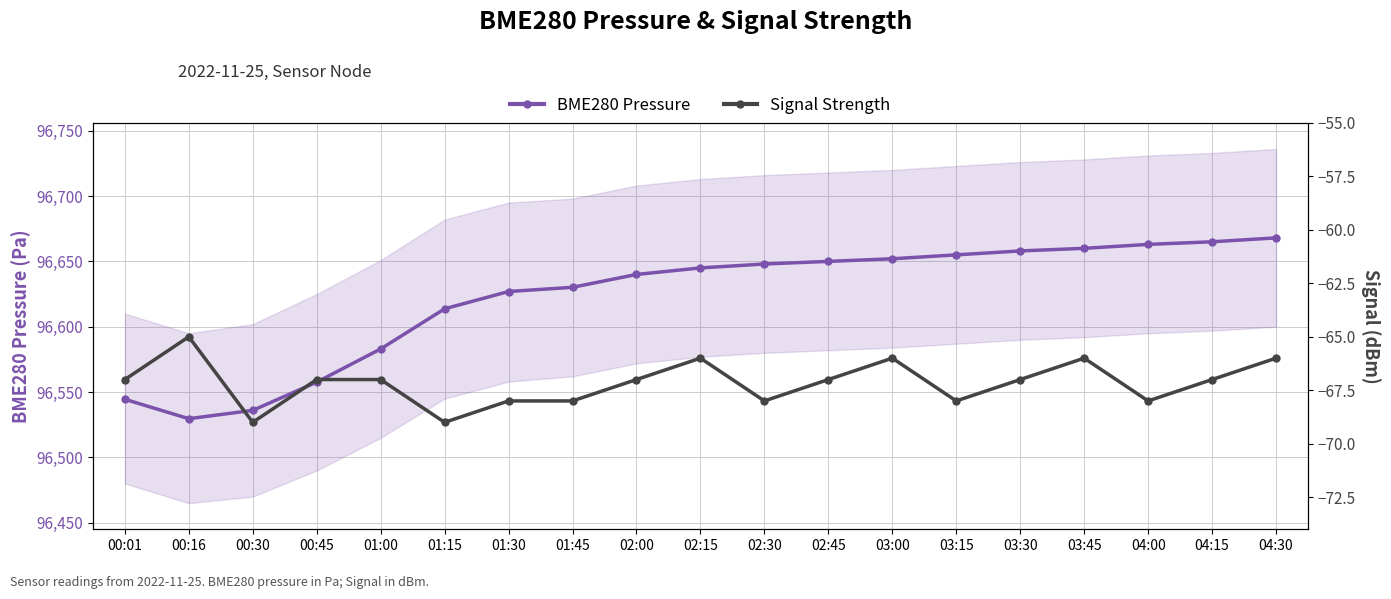

At which label does Signal Strength first exceed -67?

00:16